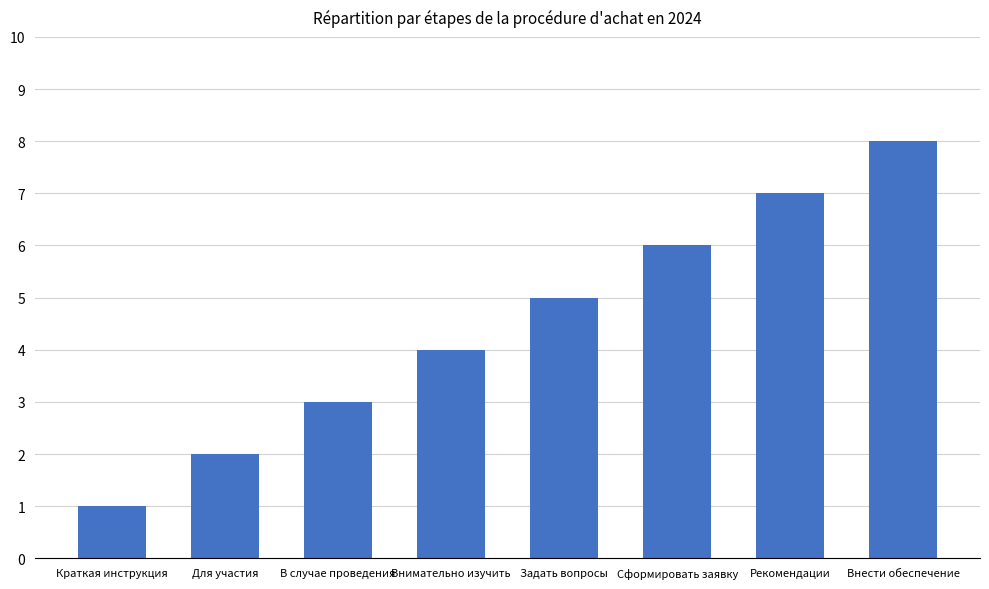

What position from the left is Сформировать заявку?

6